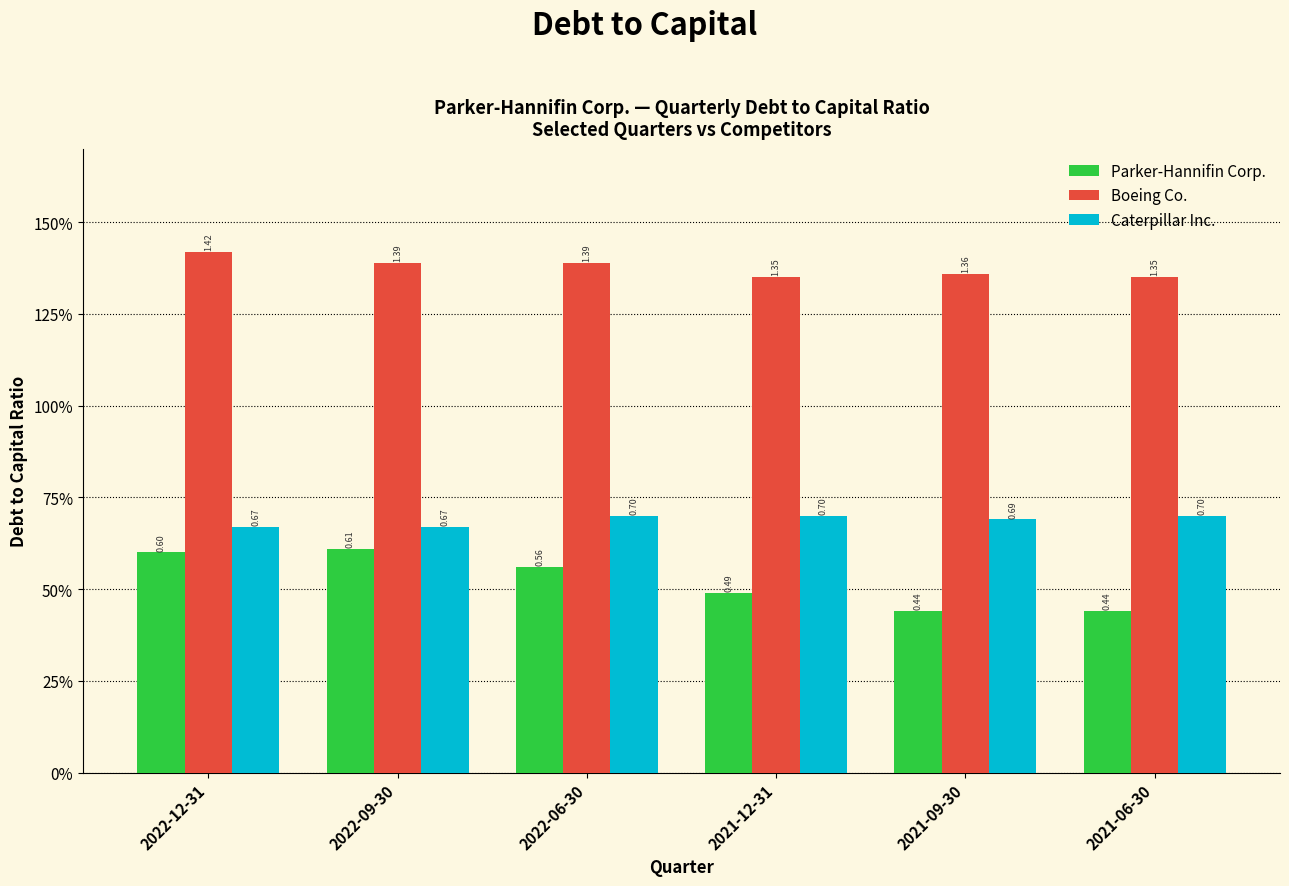

Are the bars grouped side by side (vs. stacked)?

Yes